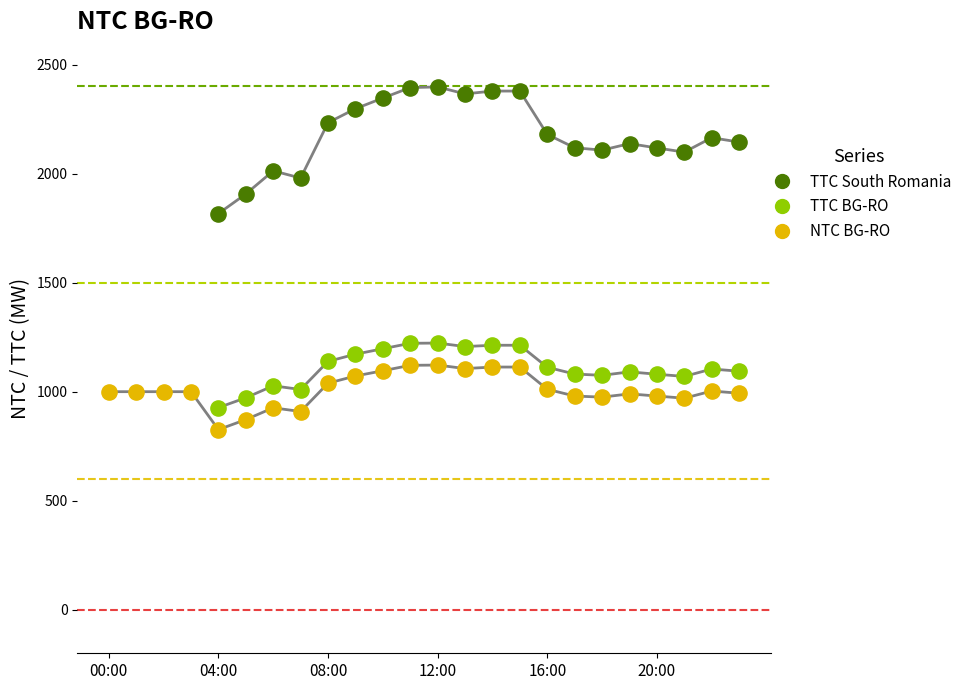

What are all the series names shown in the legend?

TTC South Romania, TTC BG-RO, NTC BG-RO